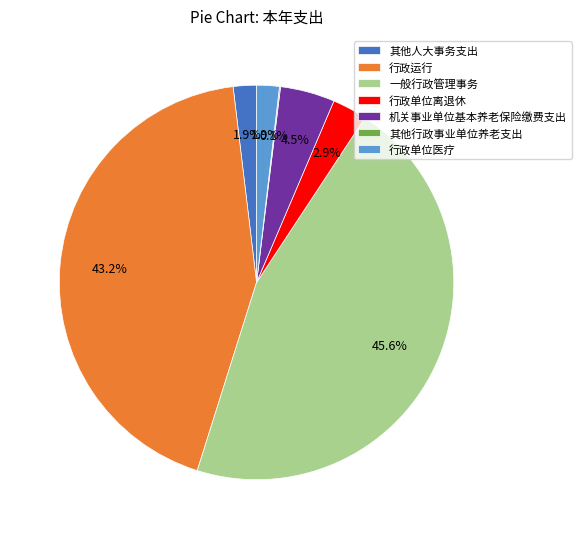

To the nearest percent, what is the difference between the 其他人大事务支出 and 行政单位离退休 slice percentages?

1%